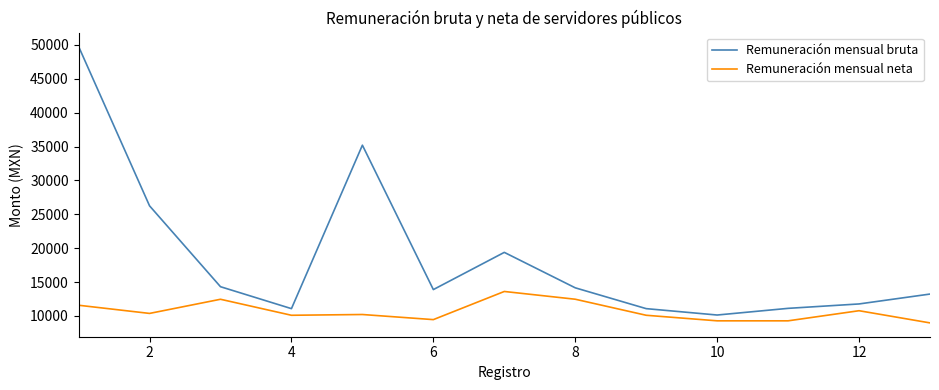

Which series has the largest total across all categories?

Remuneración mensual bruta